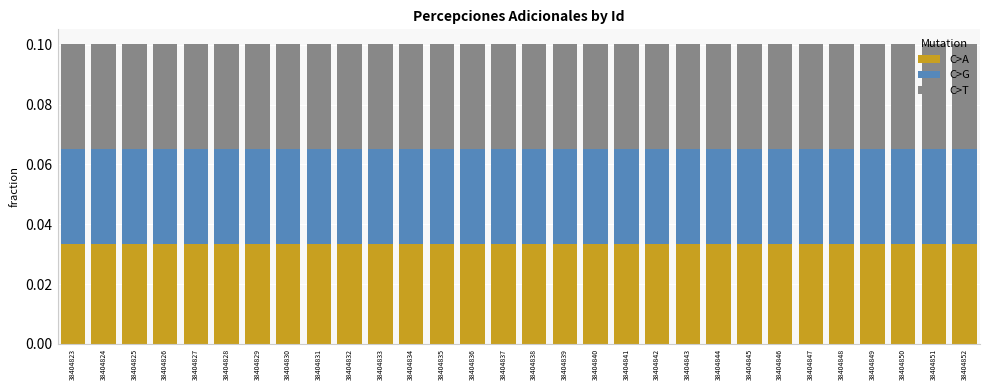

What is the sum of all C>A values?

1.0